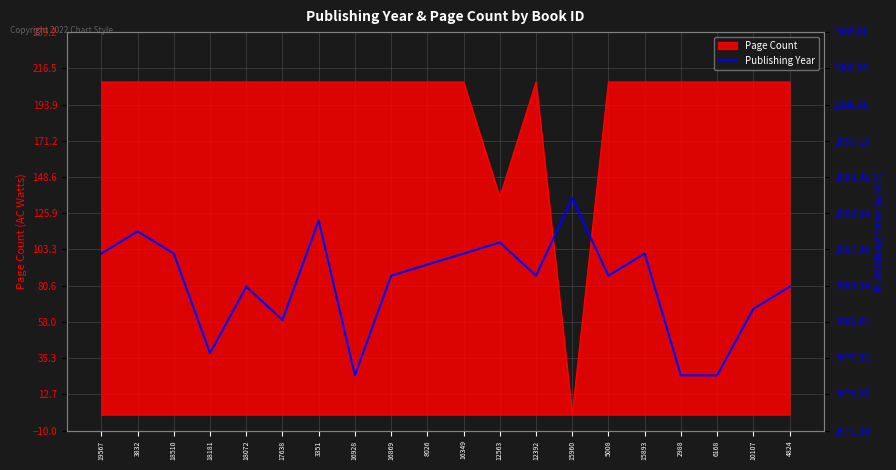

The value at 16349 is 1987. True or false?

True